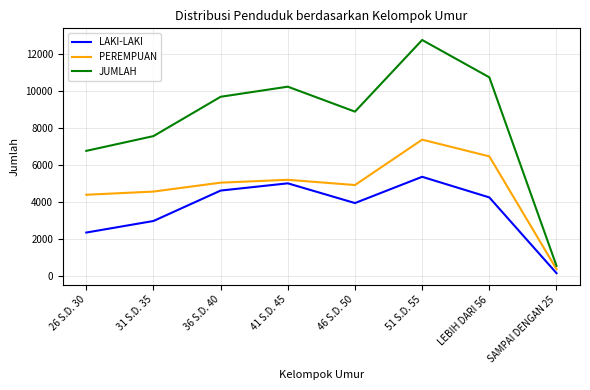

Which series changed the most between LEBIH DARI 56 and SAMPAI DENGAN 25?

JUMLAH